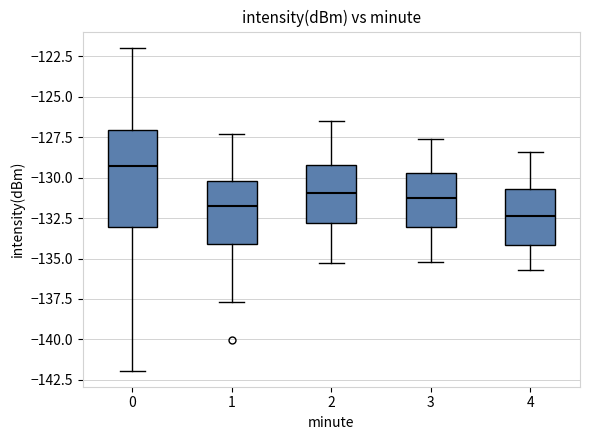

Where does the median line of the box at x = 4 sit on the y-axis? The values are not printed on the chart, so give them approximately, as read against the axis.

-132.5